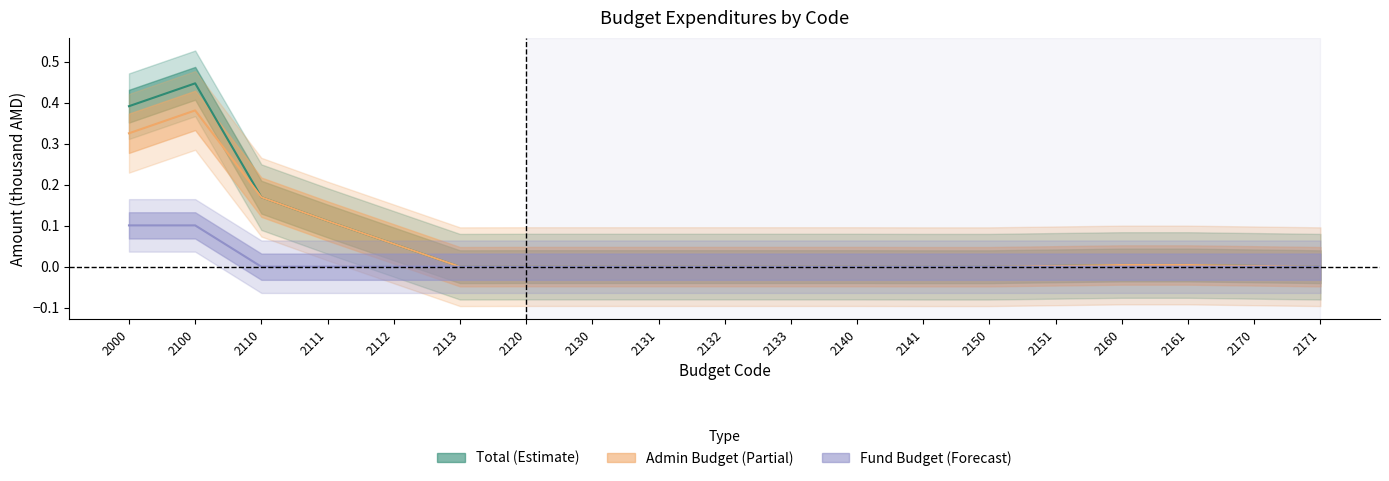

Which has a higher value, 2141 or 2000?

2000